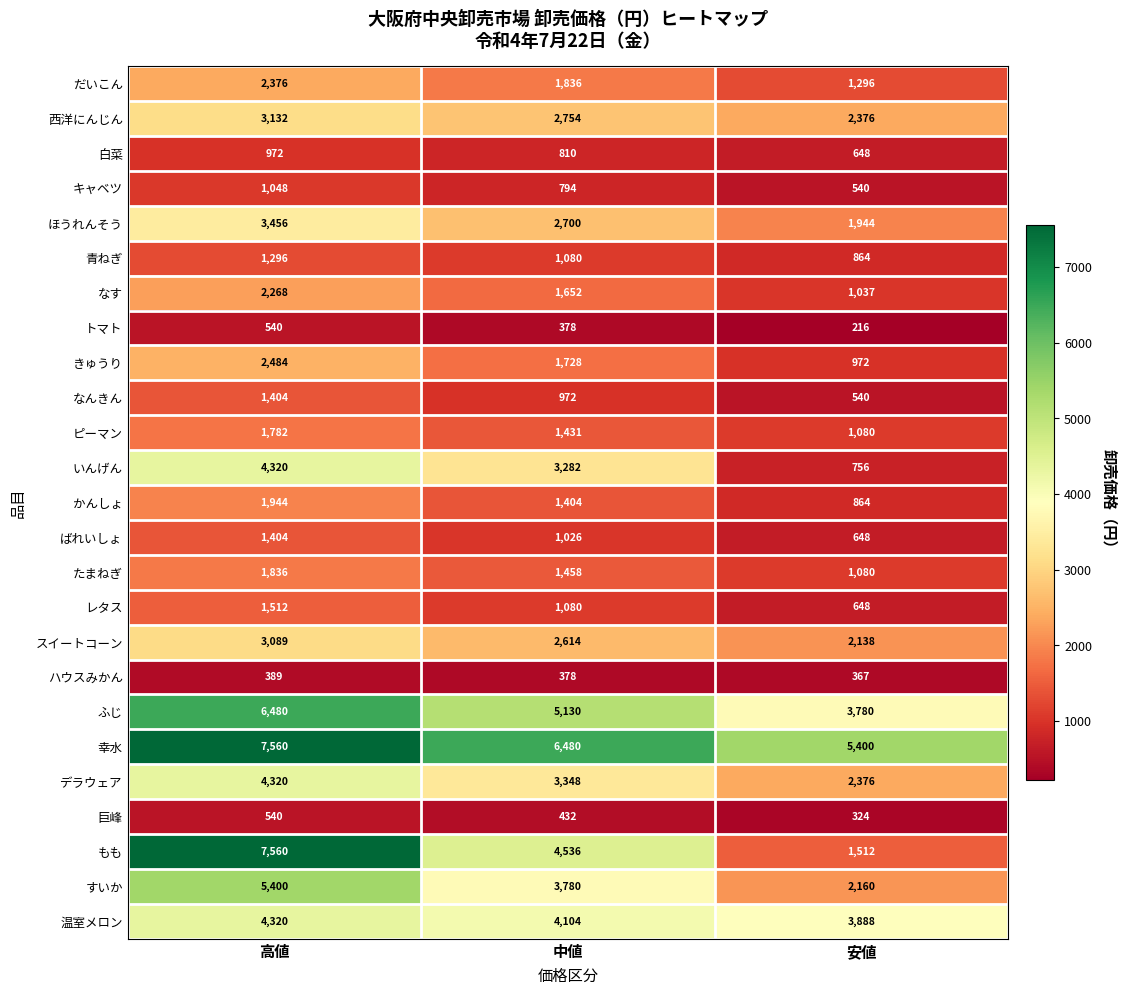

At which label is だいこん closest to 1836?

中値